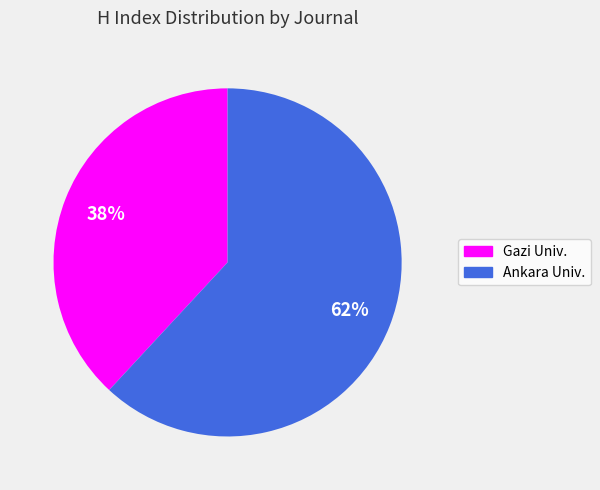

To the nearest percent, what is the difference between the largest and smallest slice percentages?

24%